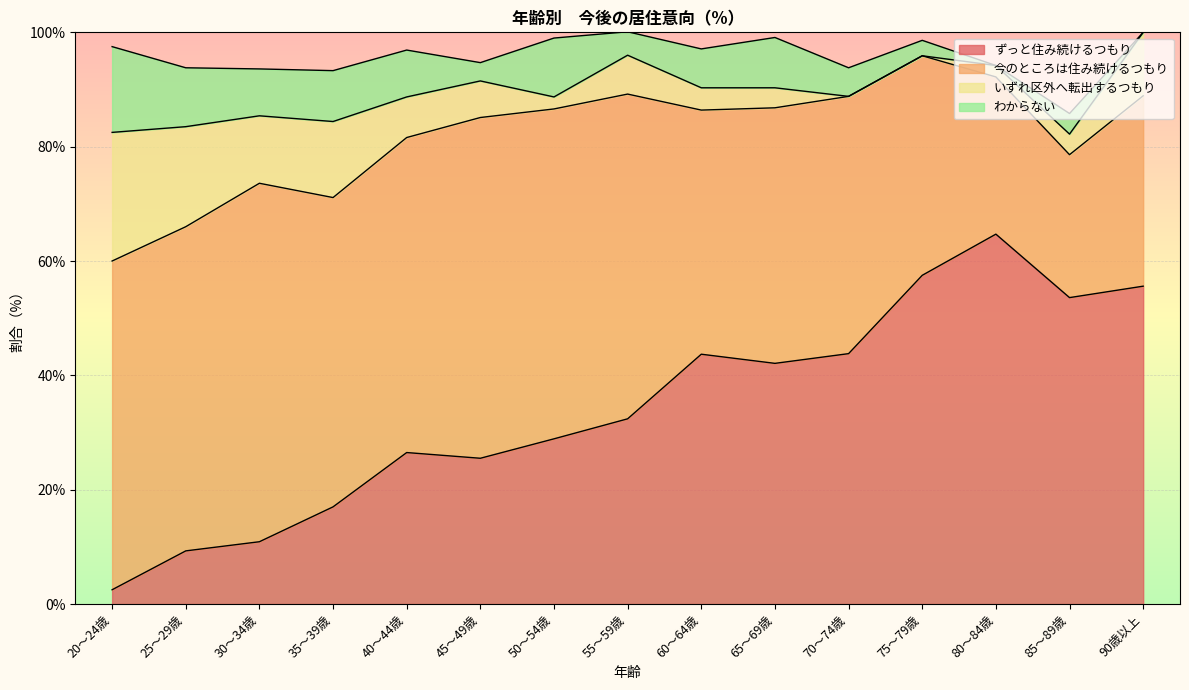

How many series are shown in this chart?

4